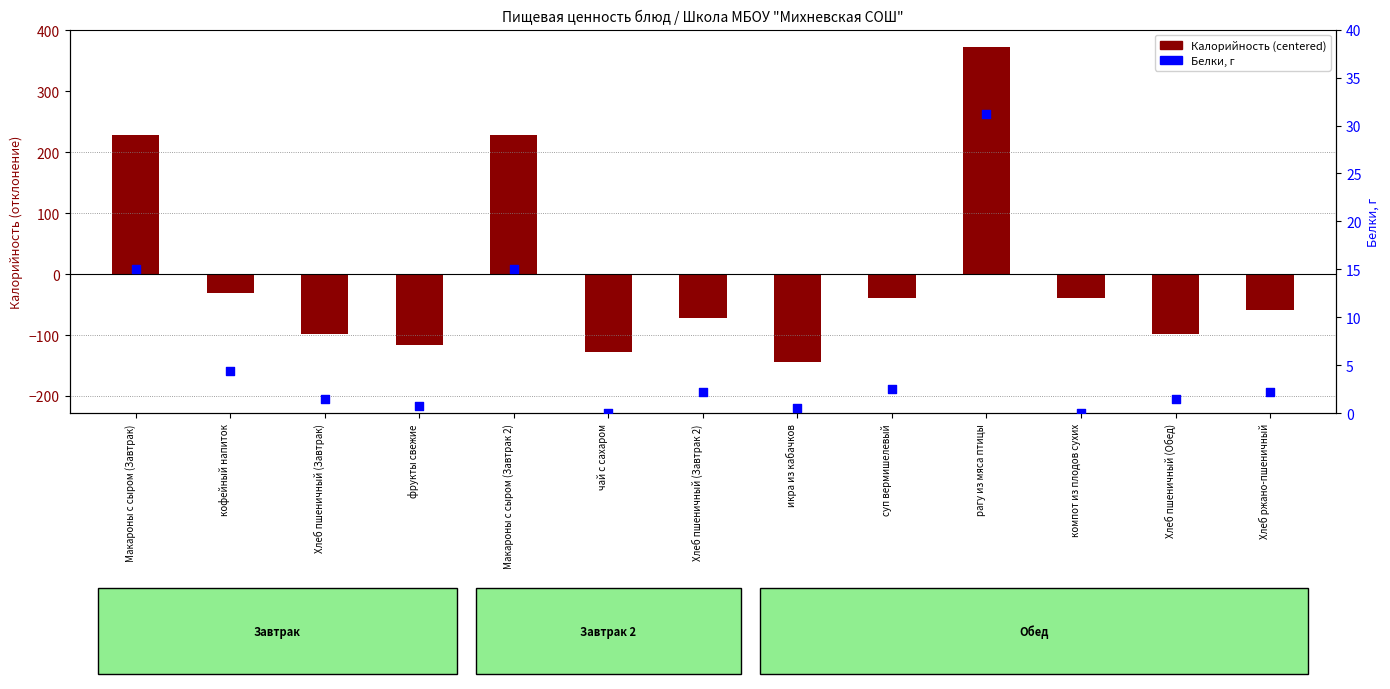

At which category is the sum across all series the highest?

рагу из мяса птицы